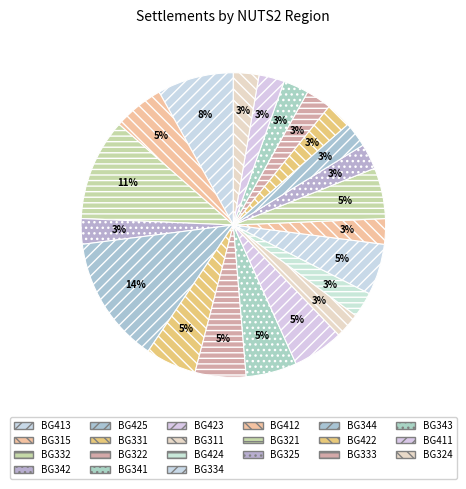

Count the number of slices in the pie.

21